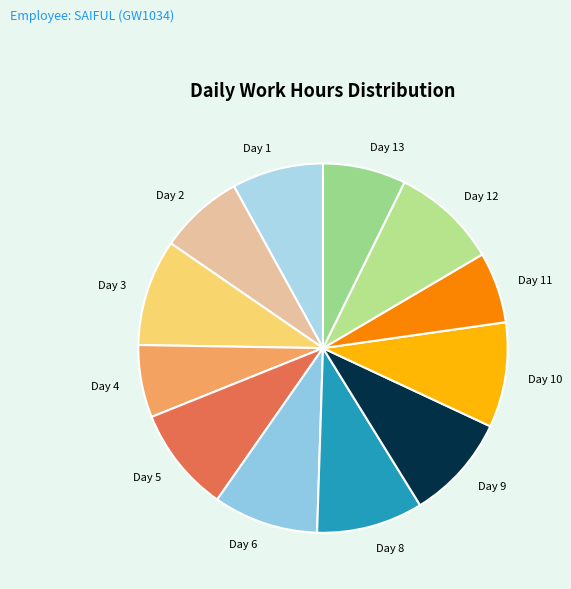

Is Day 12 the majority of the pie?

No